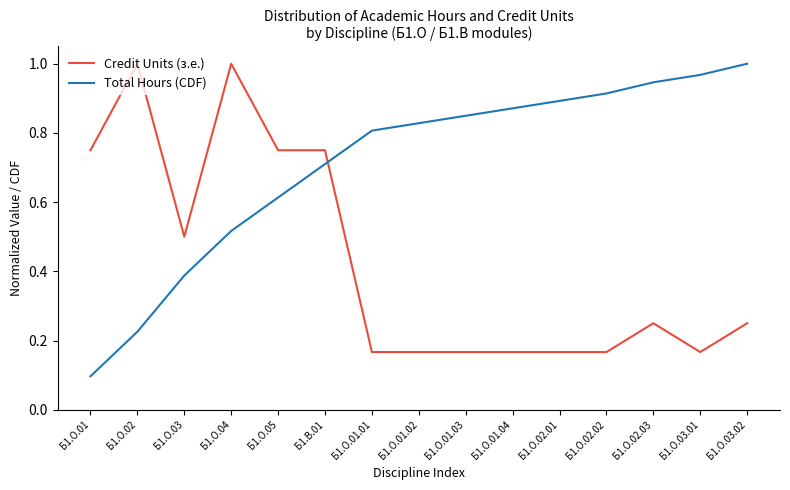

At how many categories does at least one series exceed 0?

15